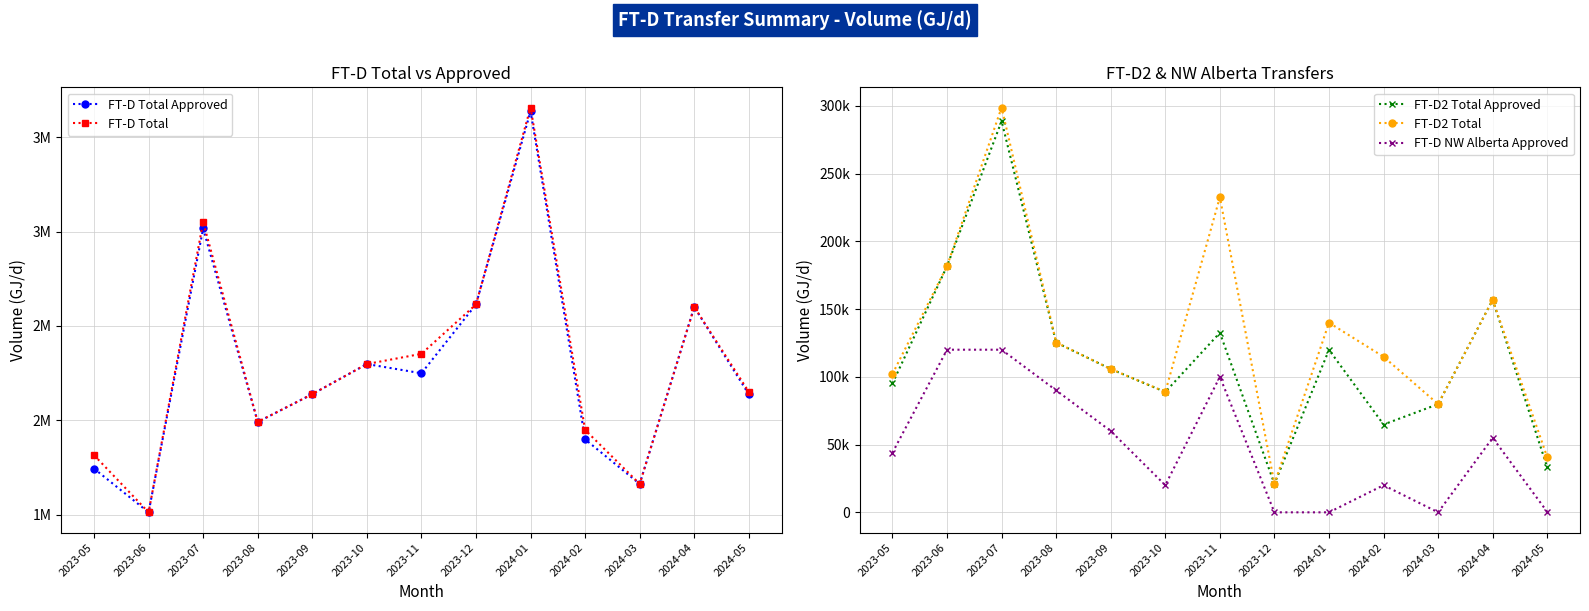

Where does the FT-D NW Alberta Approved series first go above 44000?

2023-06